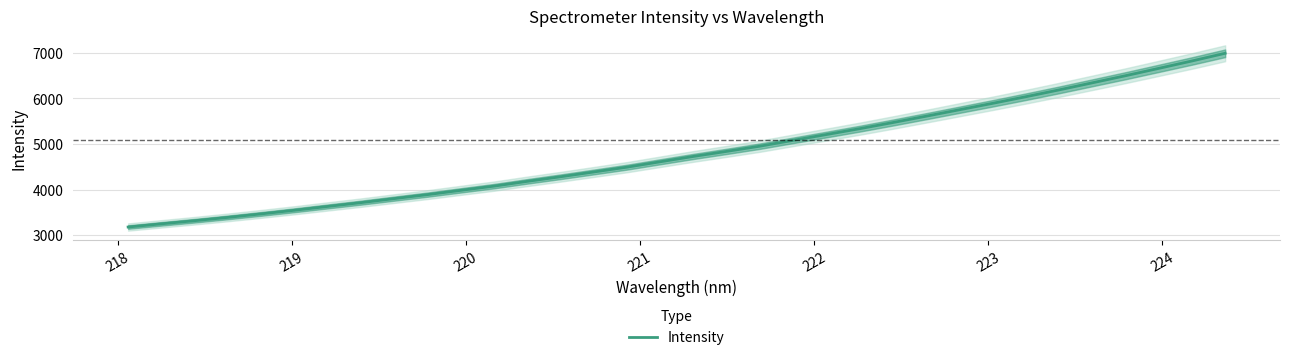

What is the highest value of the Intensity series?

6989.7